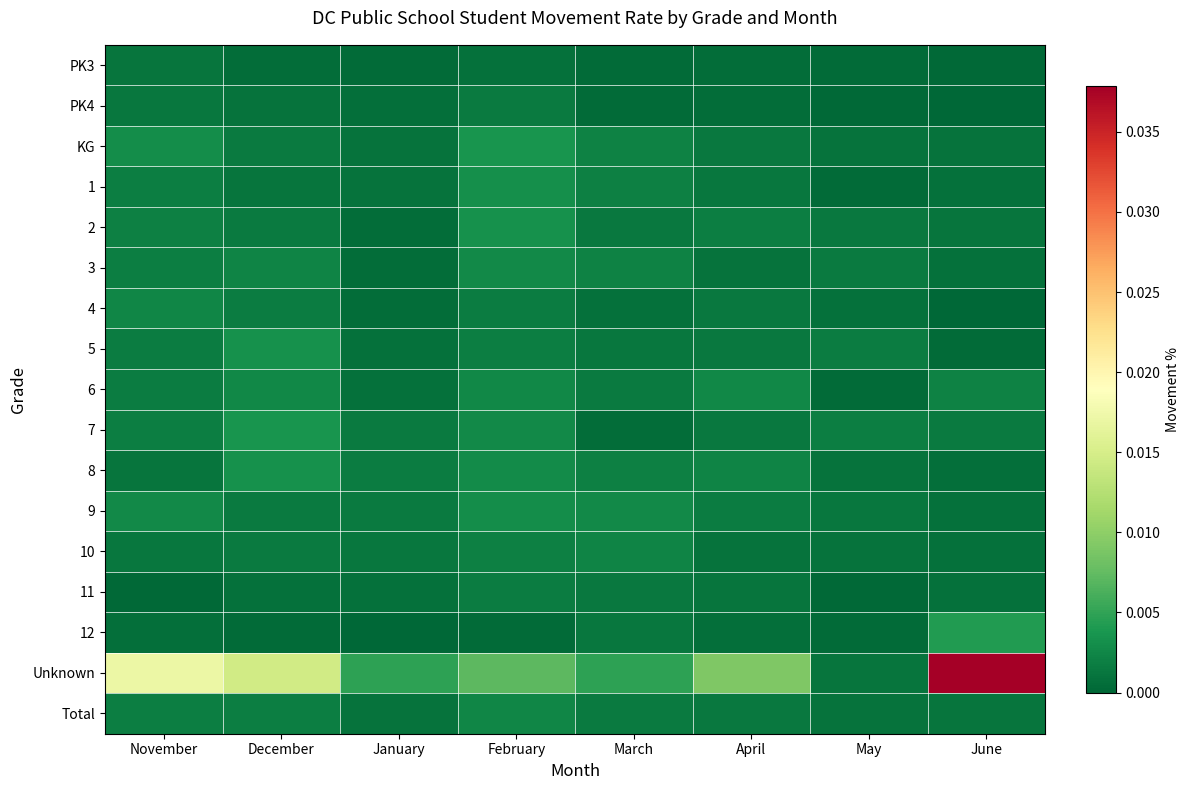

Which series changed the most between February and March?

Unknown